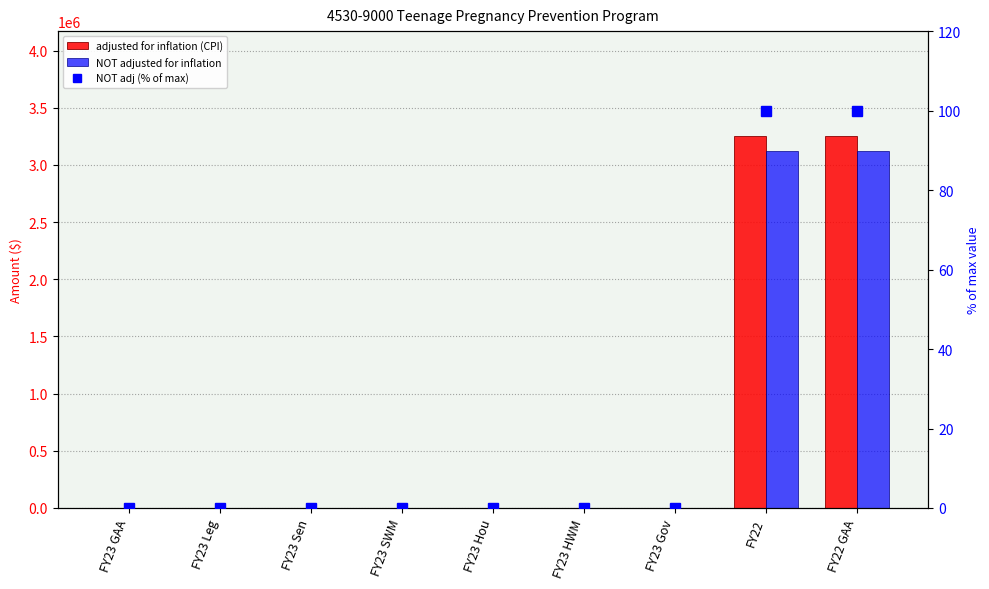

At which category does the chart reach its minimum across all series?

FY23 GAA